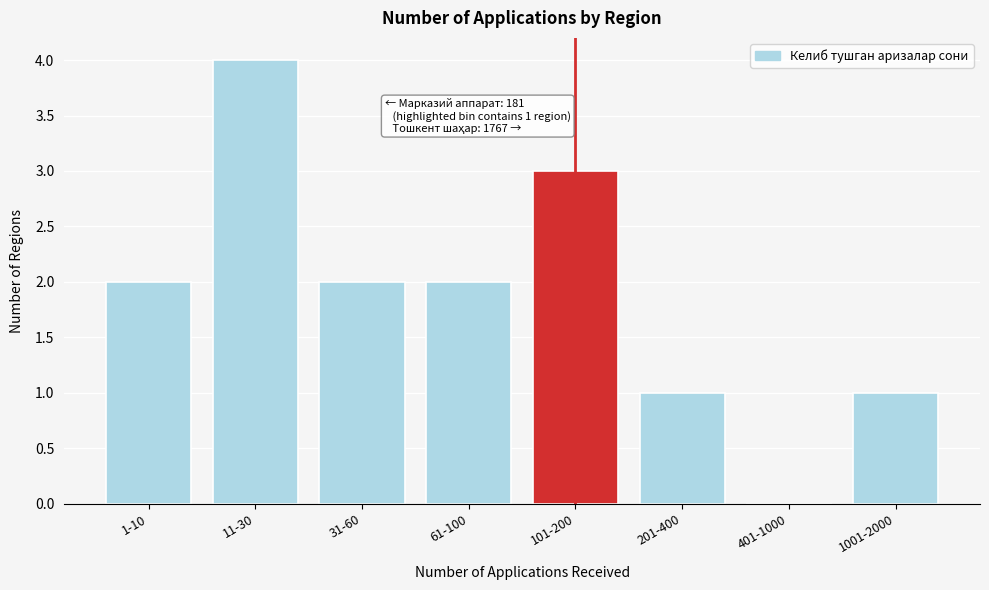

Reading left to right, transcribe all the data shown in this chart.

1-10=2	11-30=4	31-60=2	61-100=2	101-200=3	201-400=1	401-1000=0	1001-2000=1